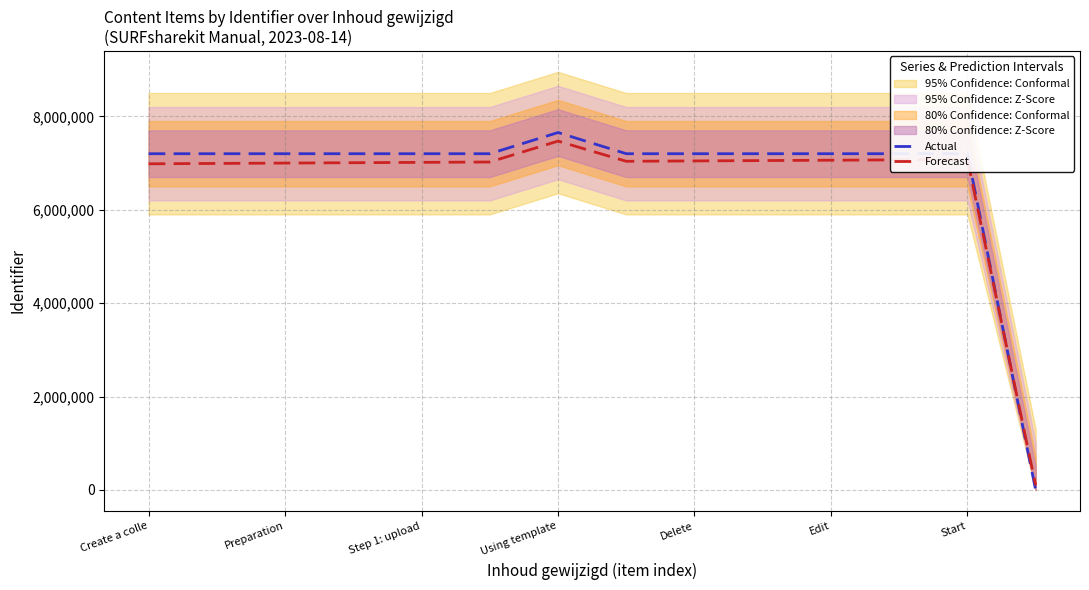

At how many categories does at least one series exceed 39306?

14